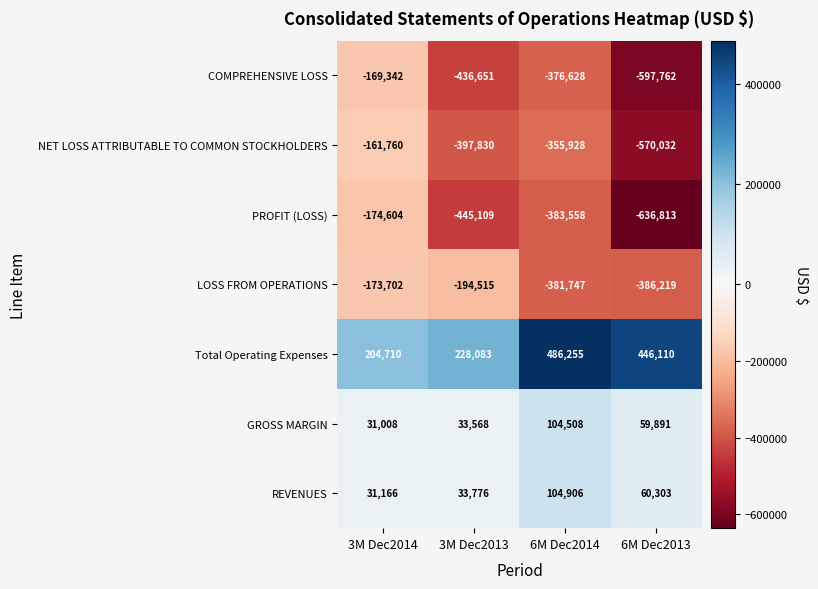

What is the difference between the maximum and minimum values in the REVENUES series?

73740